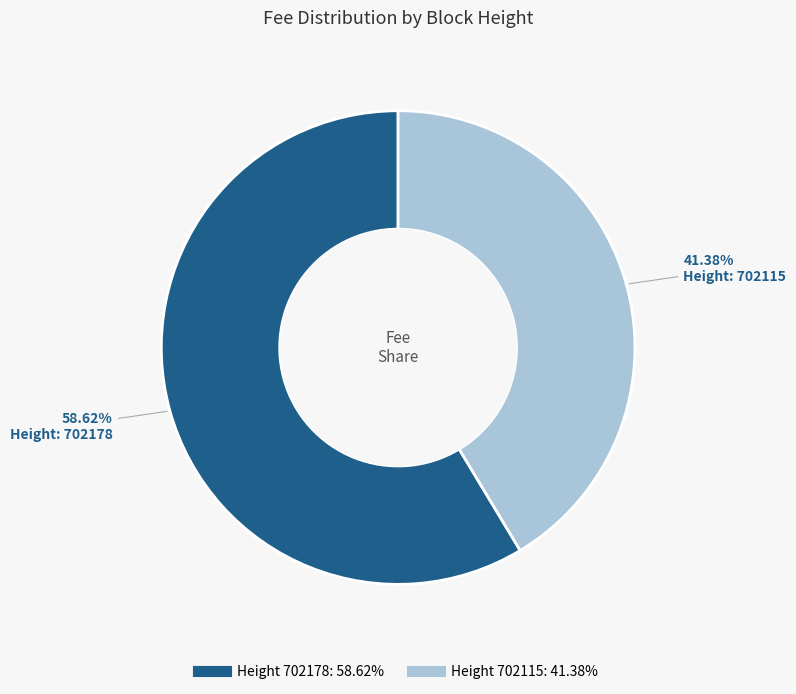

Which slice is the smallest?

702115